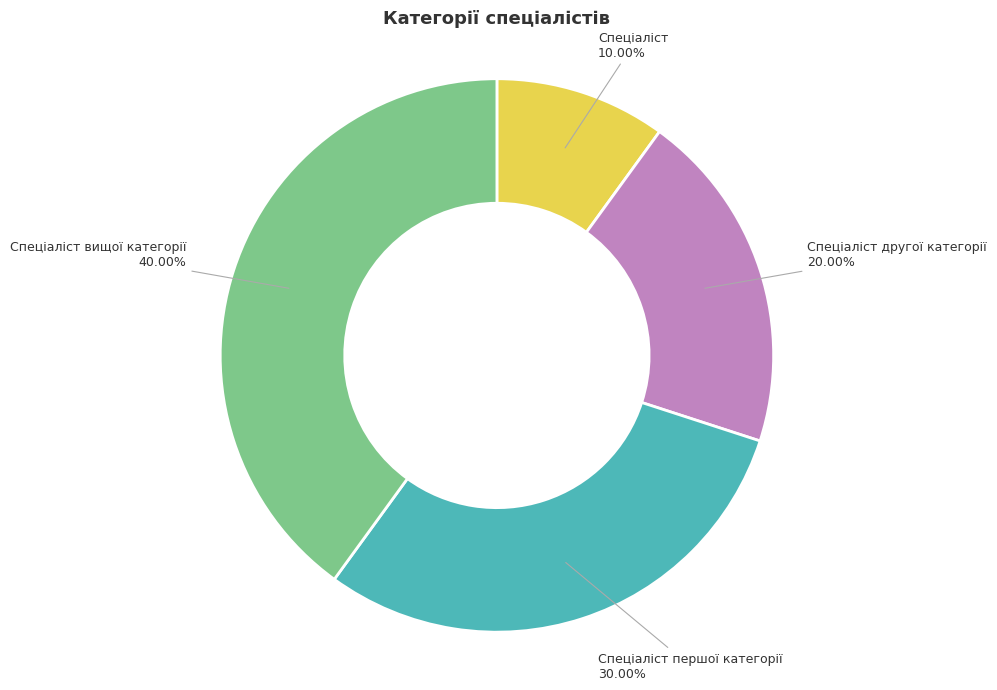

Which slice is the largest?

Спеціаліст вищої категорії